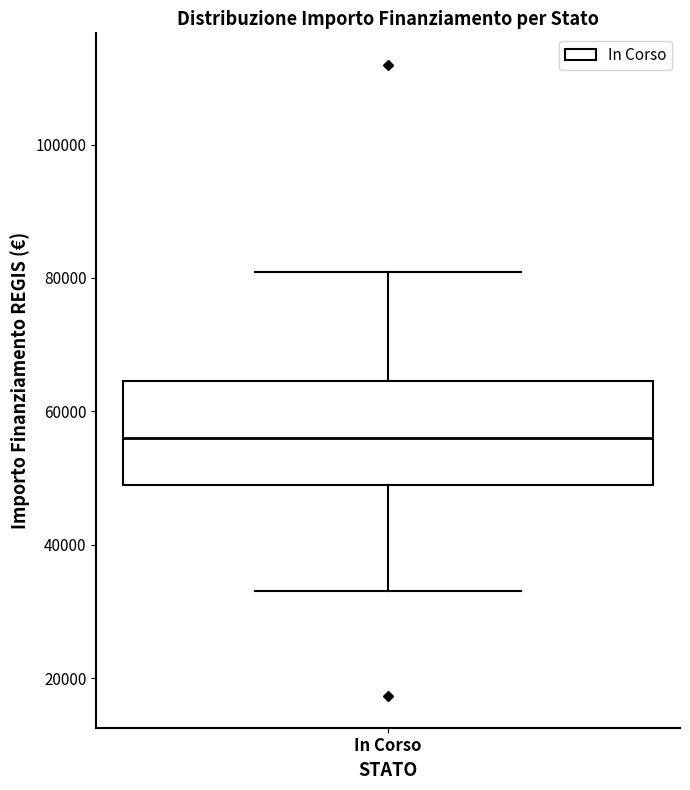

Transcribe this box plot: give where the median line is, the range the box spans, and where the two whiskers end, as read against the y-axis. The values are not printed on the chart, so give them approximately, as read against the axis.

median 56000, box 50000 to 64000, whiskers 32000 to 80000